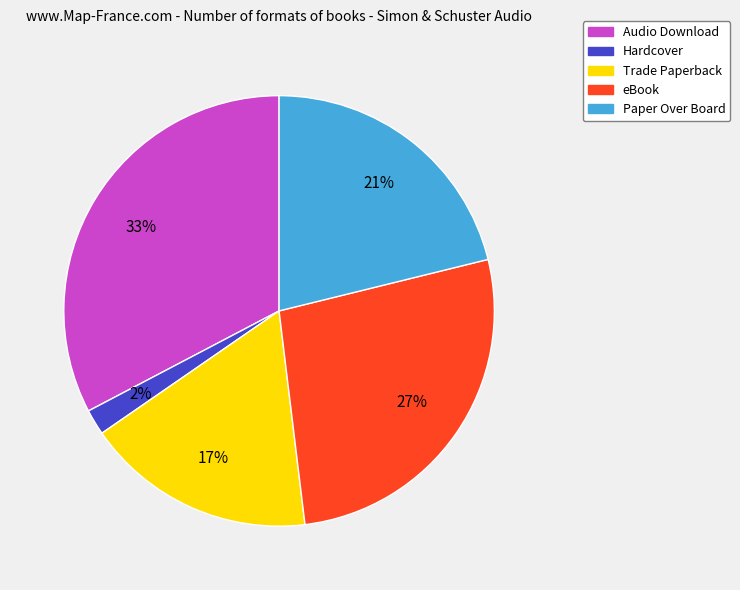

What percentage is the Audio Download slice, to the nearest percent?

33%